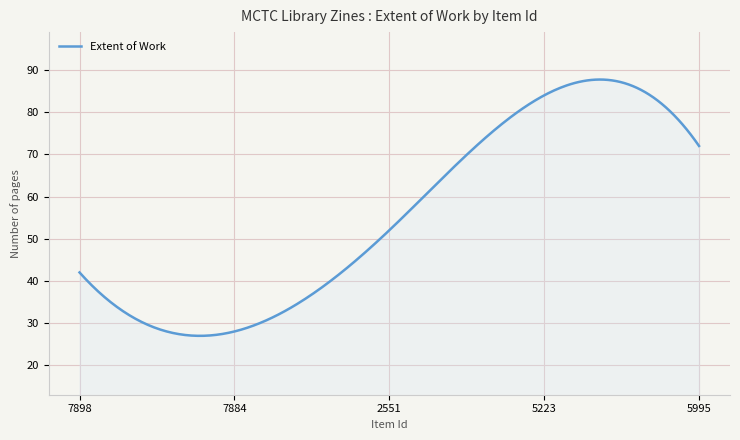

What is the difference between the maximum and minimum values?

60.8